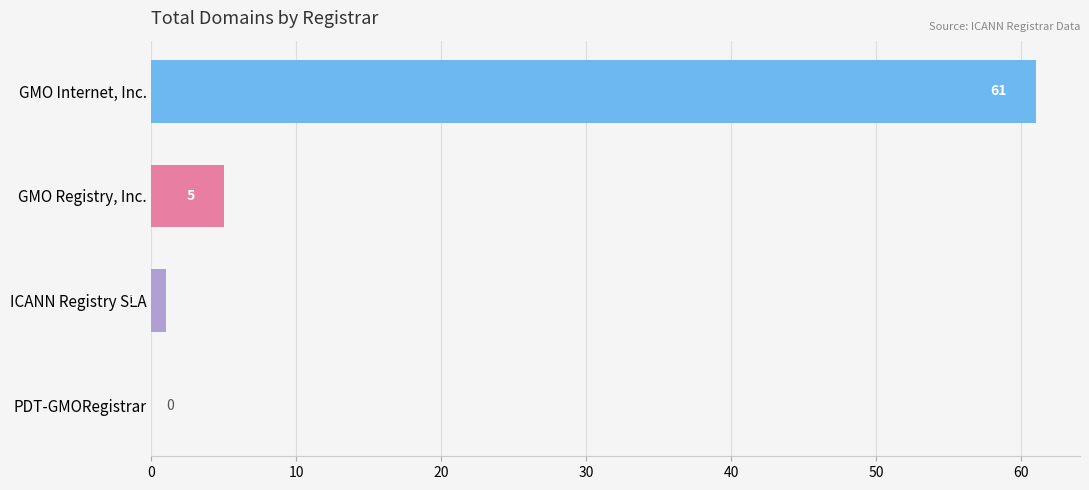

What is the change in value from GMO Internet, Inc. to ICANN Registry SLA?

-60